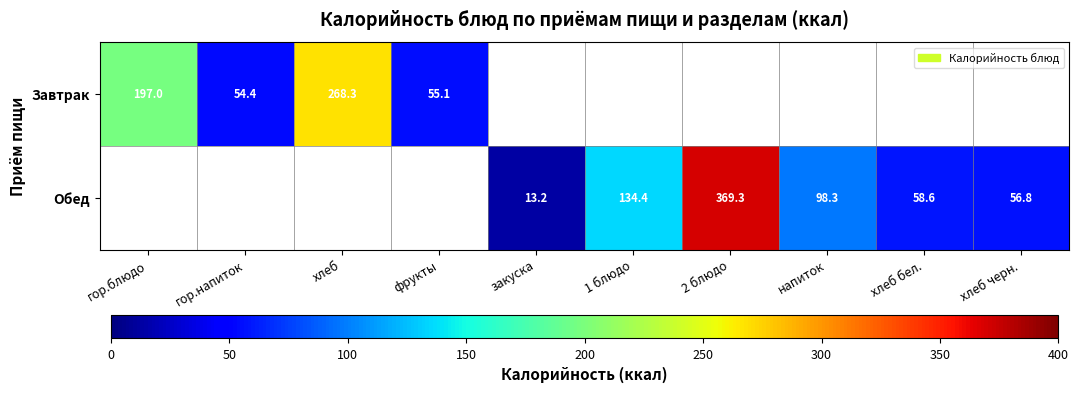

Count the number of categories in the chart.

10